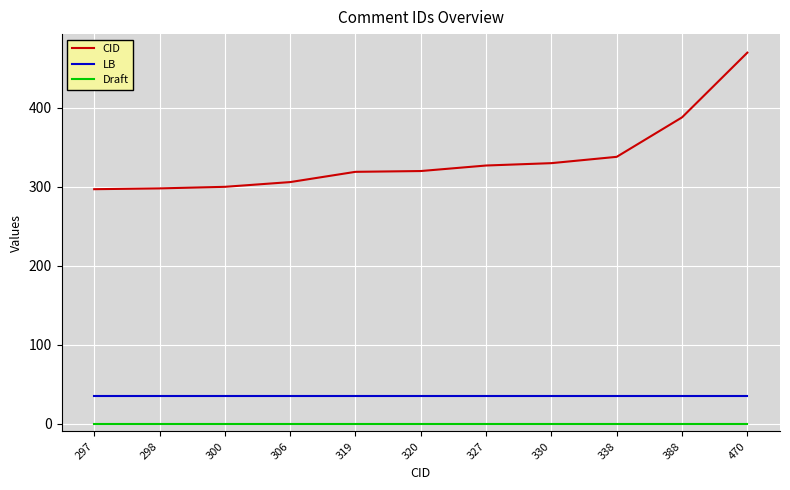

Rank the series at 300 from lowest to highest value.

Draft, LB, CID